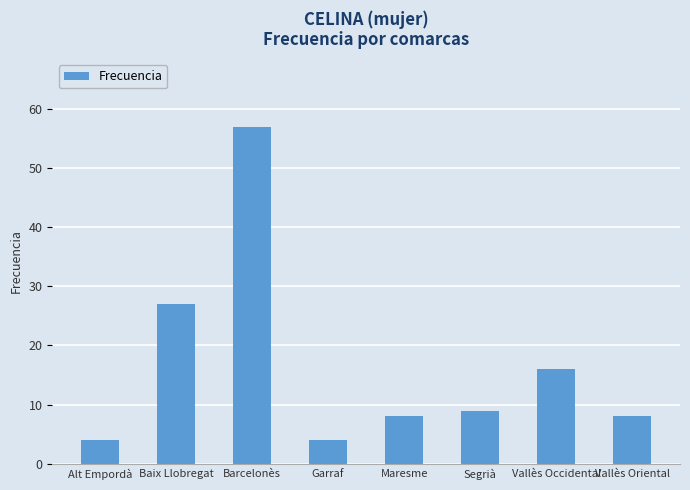

What is the sum of all values?

133